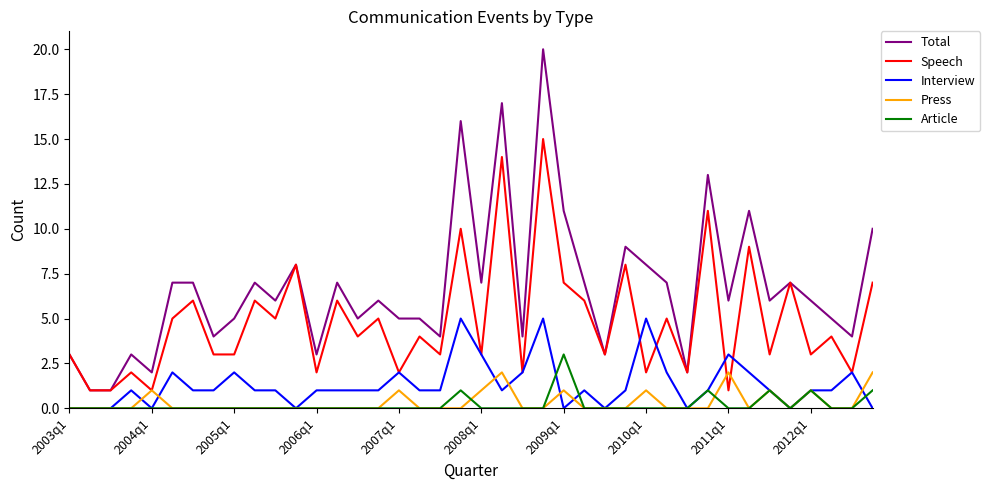

Reading left to right, extract all data points from this chart.

Total: 3	1	1	3	2	7	7	4	5	7	6	8	3	7	5	6	5	5	4	16	7	17	4	20	11	7	3	9	8	7	2	13	6	11	6	7	6	5	4	10
Speech: 3	1	1	2	1	5	6	3	3	6	5	8	2	6	4	5	2	4	3	10	3	14	2	15	7	6	3	8	2	5	2	11	1	9	3	7	3	4	2	7
Interview: 0	0	0	1	0	2	1	1	2	1	1	0	1	1	1	1	2	1	1	5	3	1	2	5	0	1	0	1	5	2	0	1	3	2	1	0	1	1	2	0
Press: 0	0	0	0	1	0	0	0	0	0	0	0	0	0	0	0	1	0	0	0	1	2	0	0	1	0	0	0	1	0	0	0	2	0	1	0	1	0	0	2
Article: 0	0	0	0	0	0	0	0	0	0	0	0	0	0	0	0	0	0	0	1	0	0	0	0	3	0	0	0	0	0	0	1	0	0	1	0	1	0	0	1